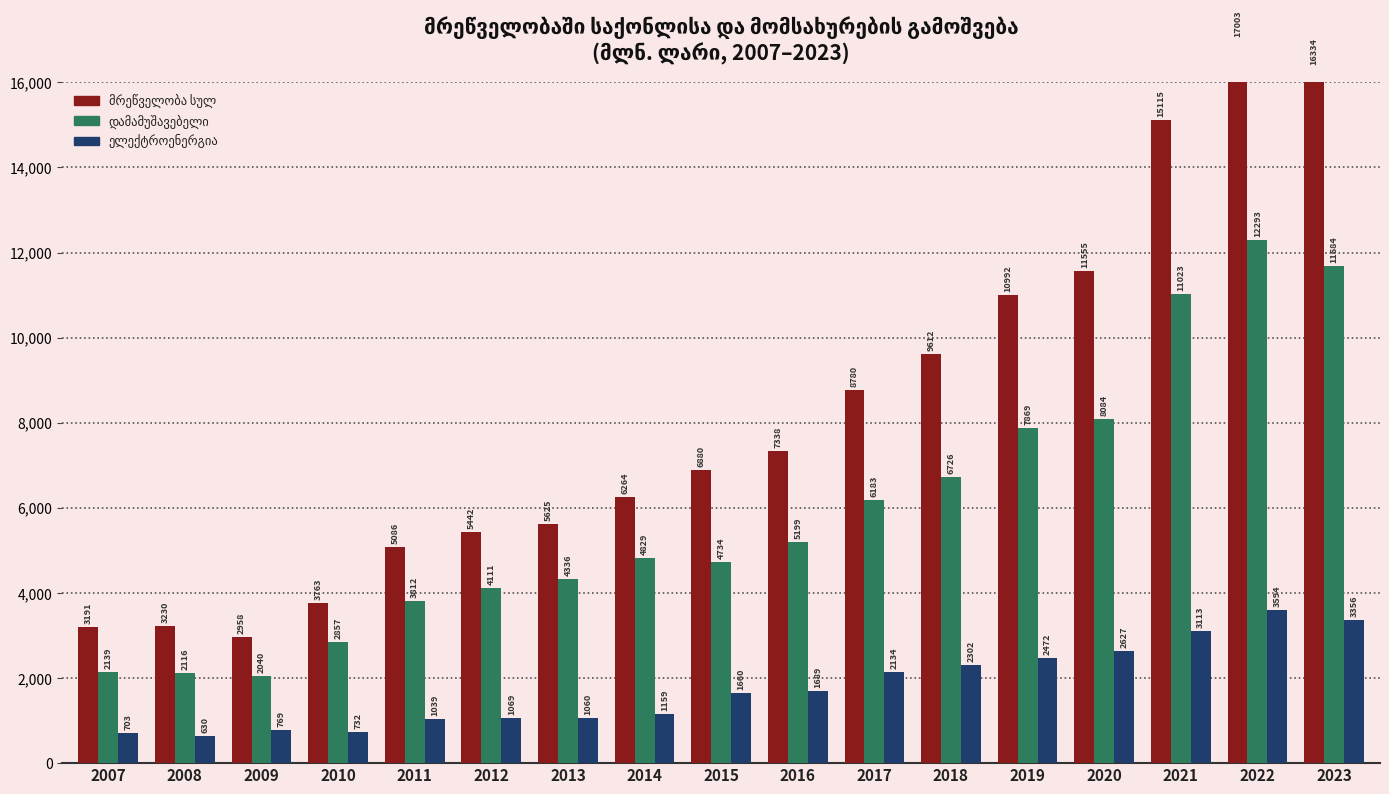

At which label is დამამუშავებელი closest to 7166?

2018